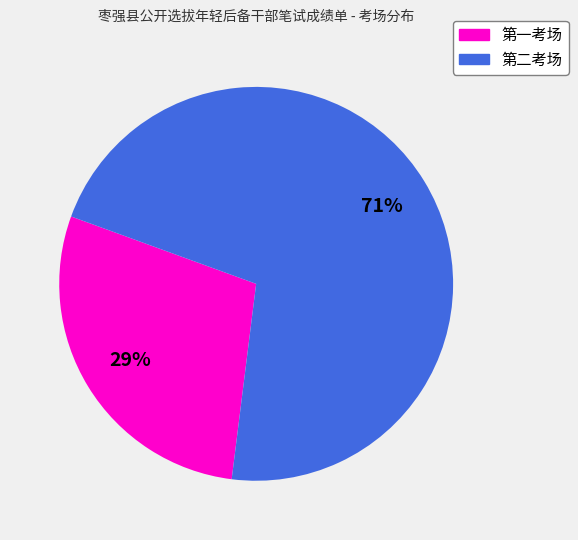

Which has a higher value, 第一考场 or 第二考场?

第二考场